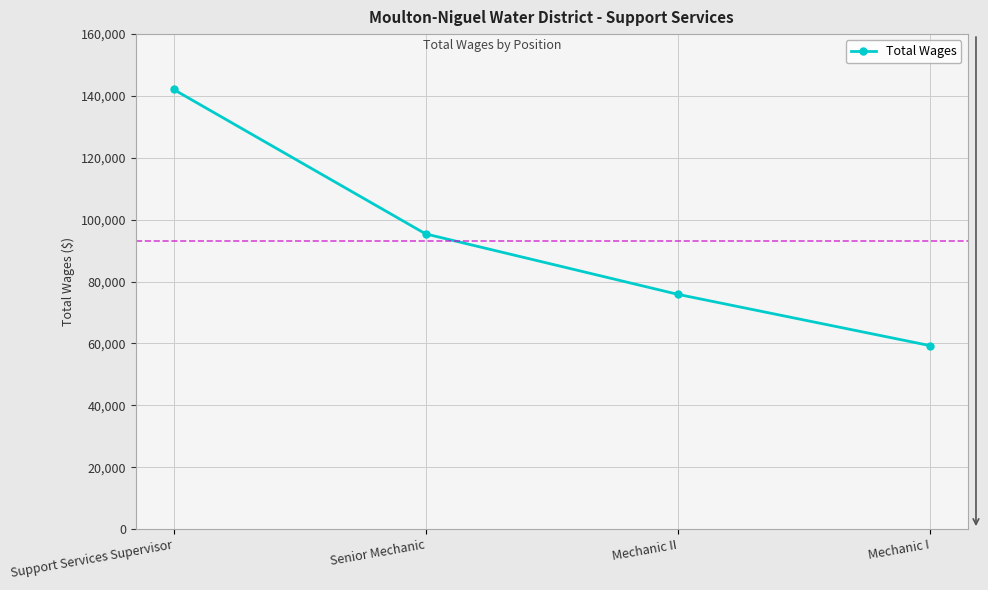

Reading left to right, transcribe all the data shown in this chart.

Support Services Supervisor=142103	Senior Mechanic=95399	Mechanic II=75870	Mechanic I=59305